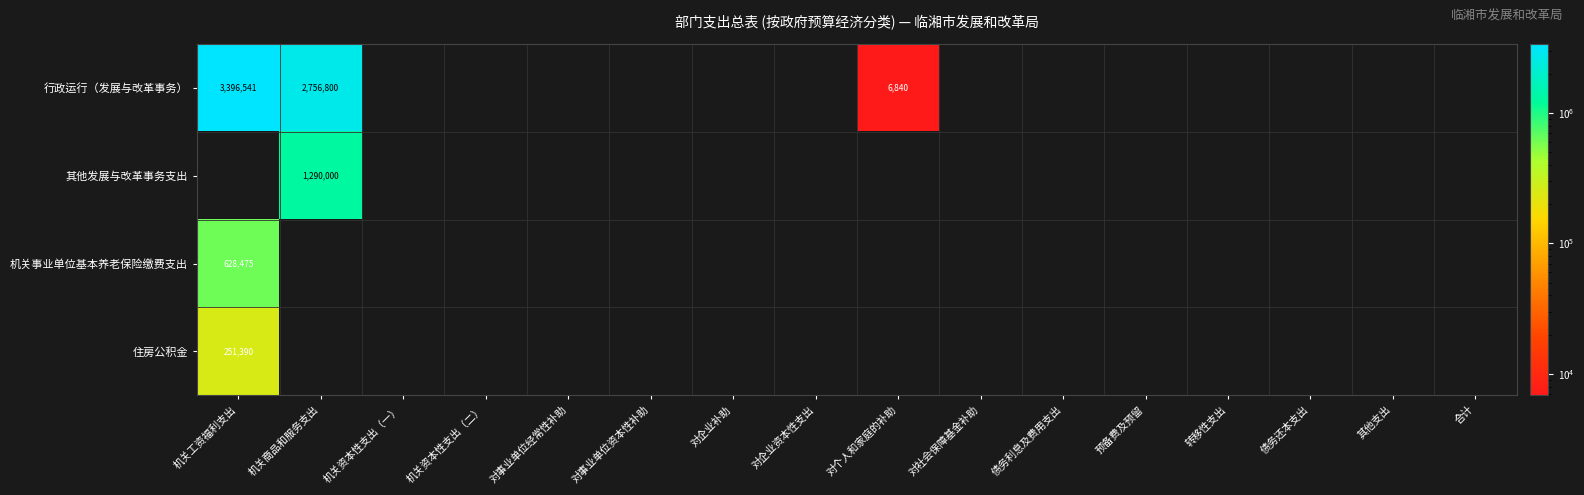

The value of 行政运行（发展与改革事务） at 对个人和家庭的补助 is 3099. True or false?

False